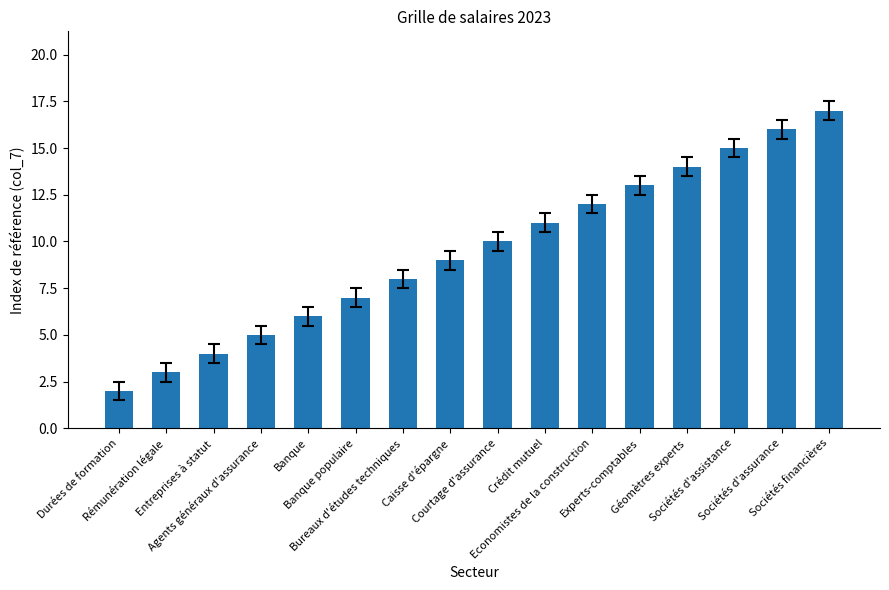

What is the approximate value at Agents généraux d'assurance, to the nearest 5?

5